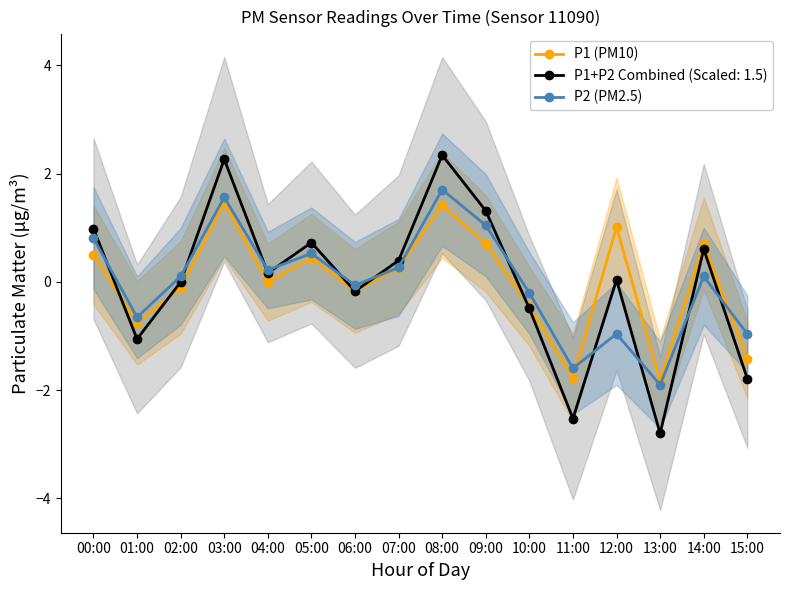

The P1 (PM10) series shows -1.8 at 11:00. True or false?

True